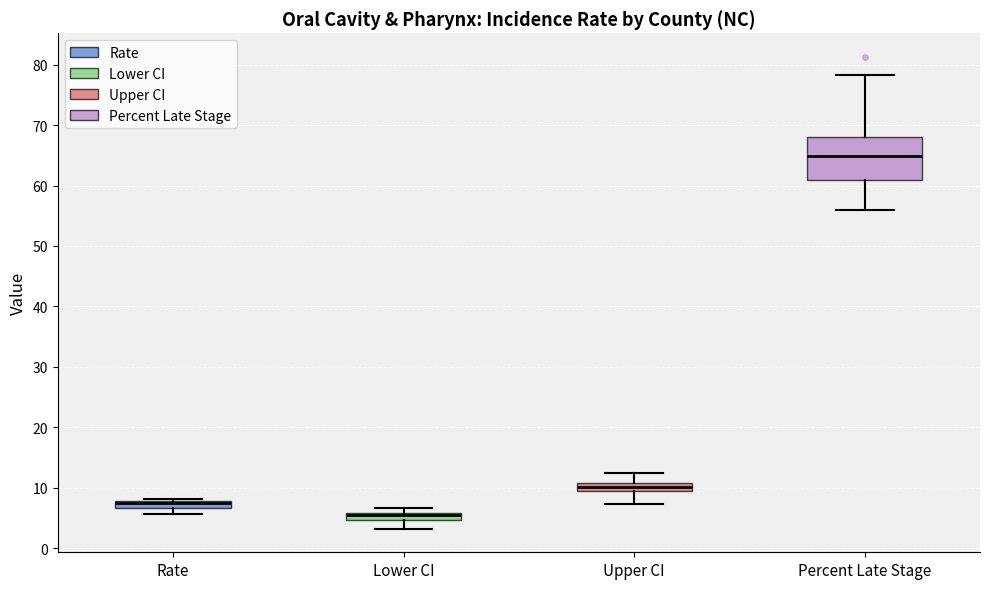

Where is the lower edge of the box for Lower CI on the y-axis? The values are not printed on the chart, so give them approximately, as read against the axis.

5